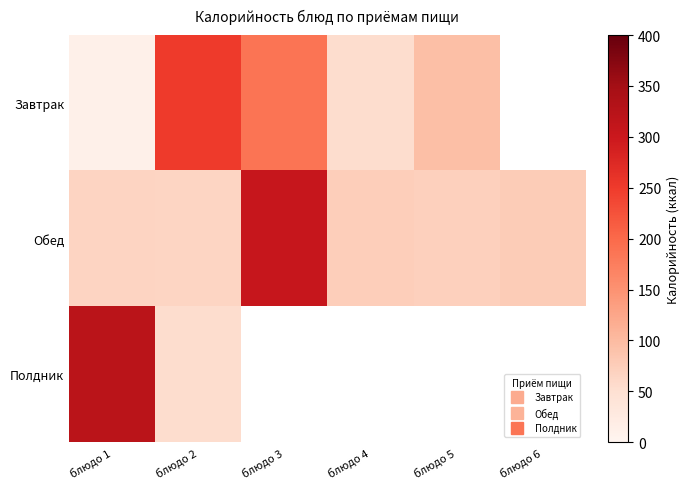

The Обед series shows 105.3 at блюдо 5. True or false?

False